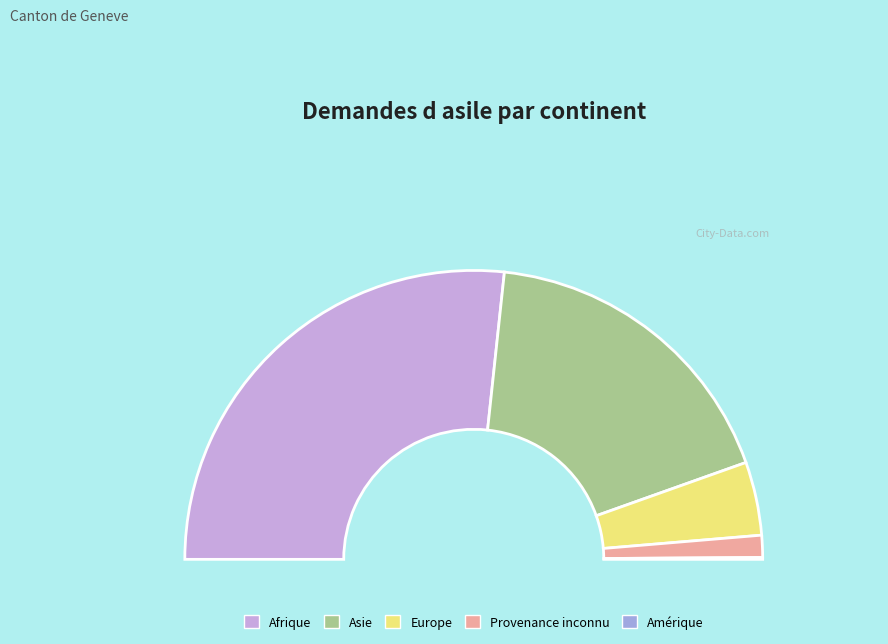

To the nearest percent, what percentage of the pie is Asie?

36%